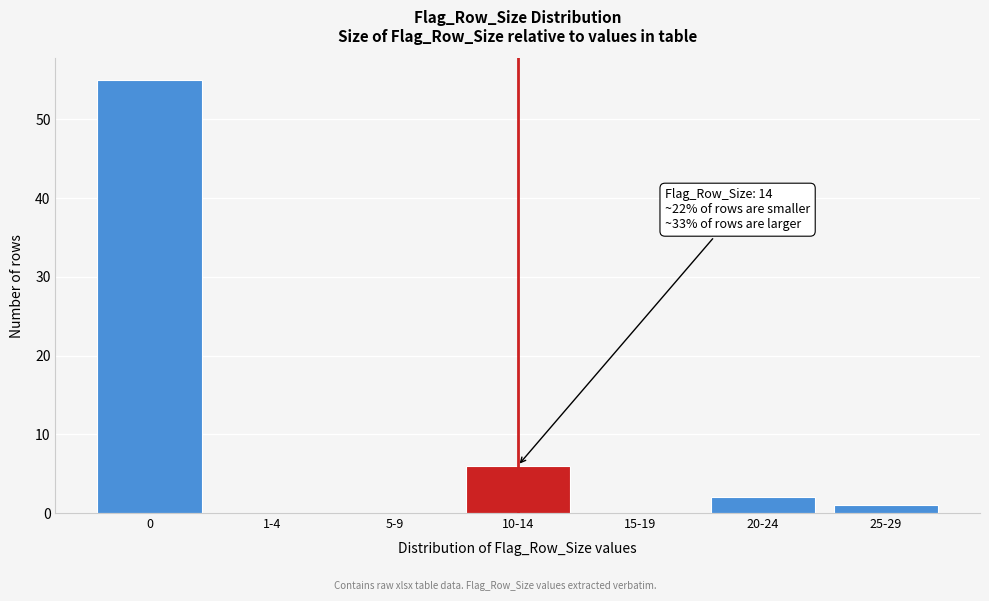

Reading left to right, what are all the values shown in this chart?

0=55	1-4=0	5-9=0	10-14=6	15-19=0	20-24=2	25-29=1